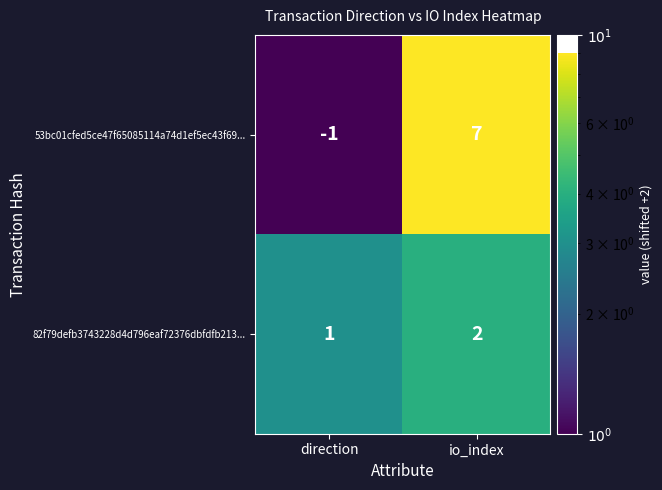

What is the total value across all series at direction?

0